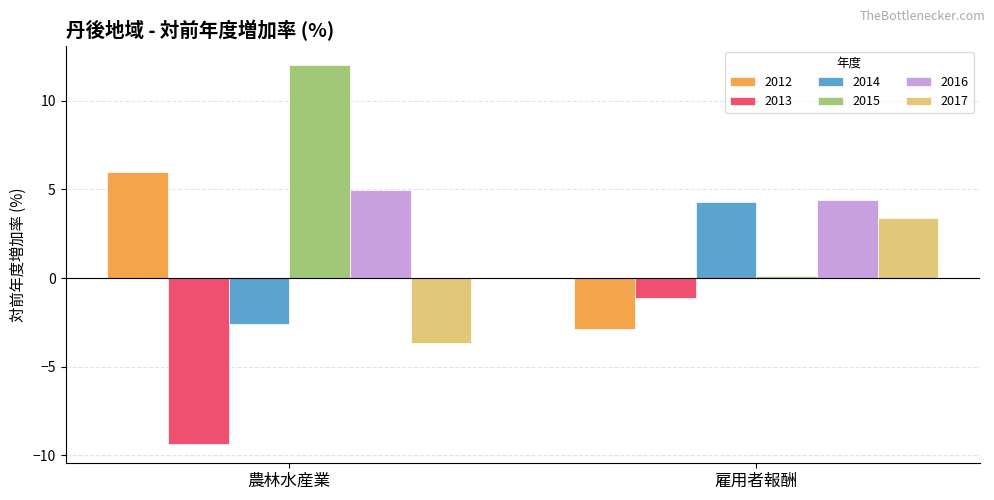

What are all the series names shown in the legend?

2012, 2013, 2014, 2015, 2016, 2017